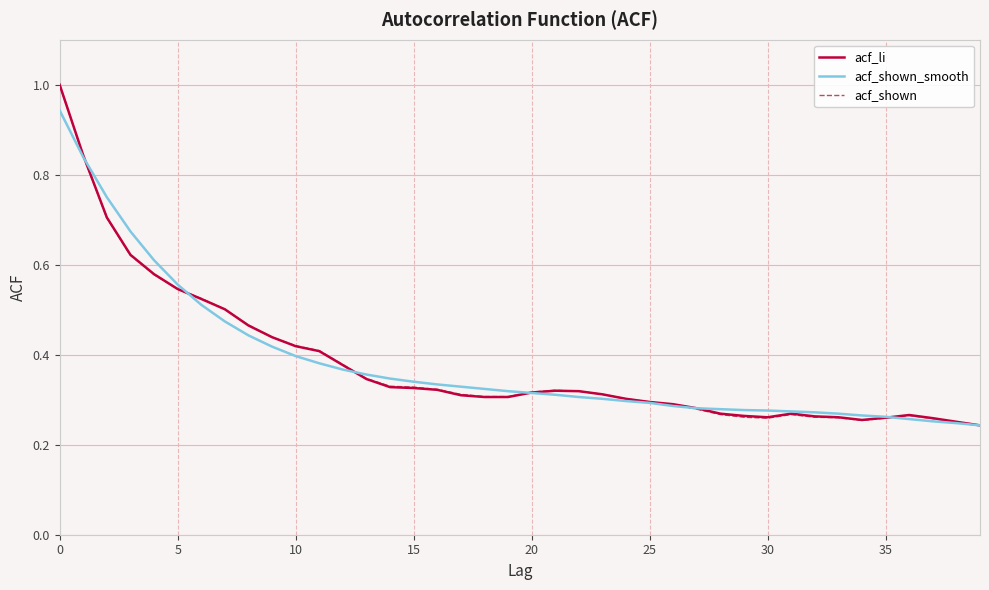

What is the highest value of the acf_shown series?

1.0